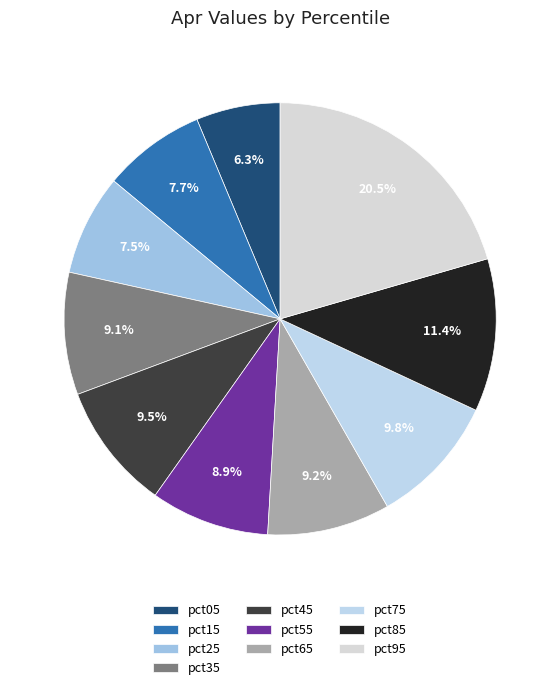

Which has a higher value, pct45 or pct55?

pct45